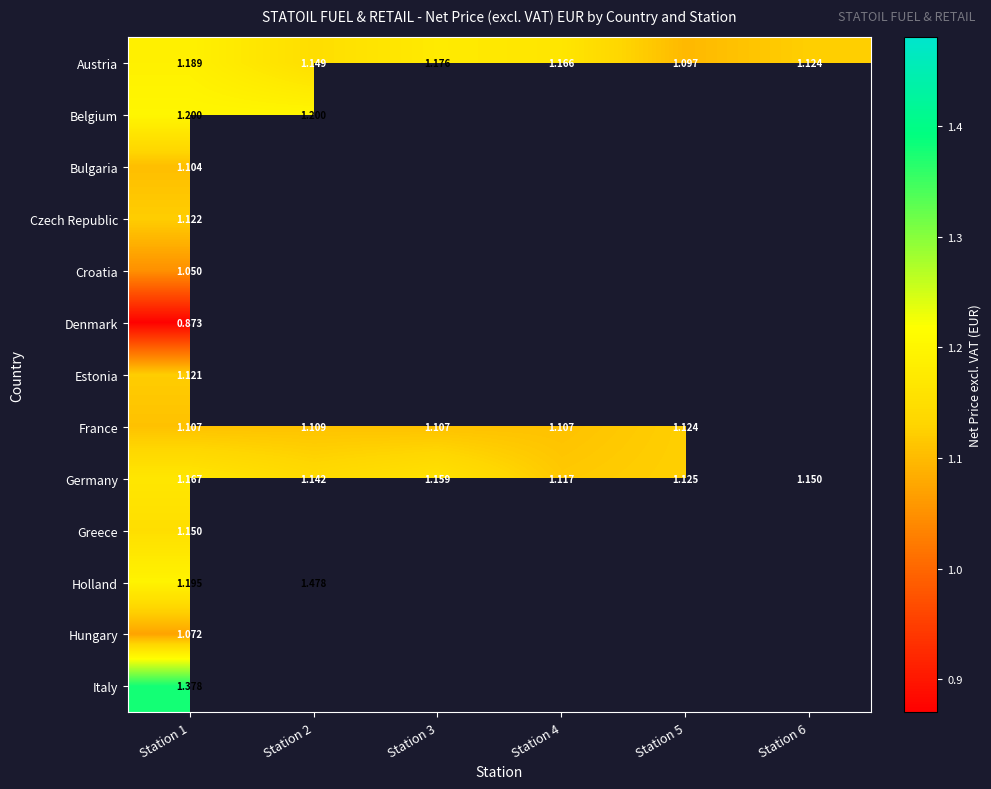

At Station 1, list the series in order from largest to smallest.

Italy, Belgium, Holland, Austria, Germany, Greece, Czech Republic, Estonia, France, Bulgaria, Hungary, Croatia, Denmark